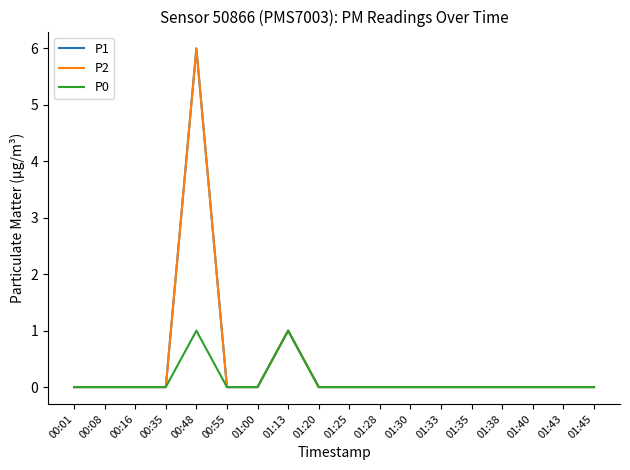

Reading left to right, extract all data points from this chart.

P1: 0	0	0	0	6	0	0	1	0	0	0	0	0	0	0	0	0	0
P2: 0	0	0	0	6	0	0	1	0	0	0	0	0	0	0	0	0	0
P0: 0	0	0	0	1	0	0	1	0	0	0	0	0	0	0	0	0	0